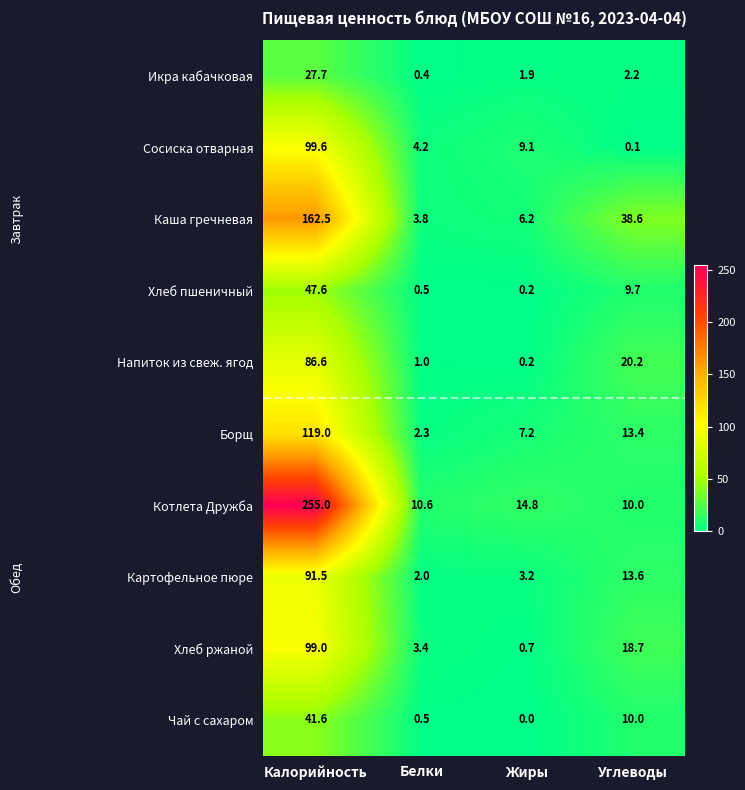

At how many categories does at least one series exceed 87?

1